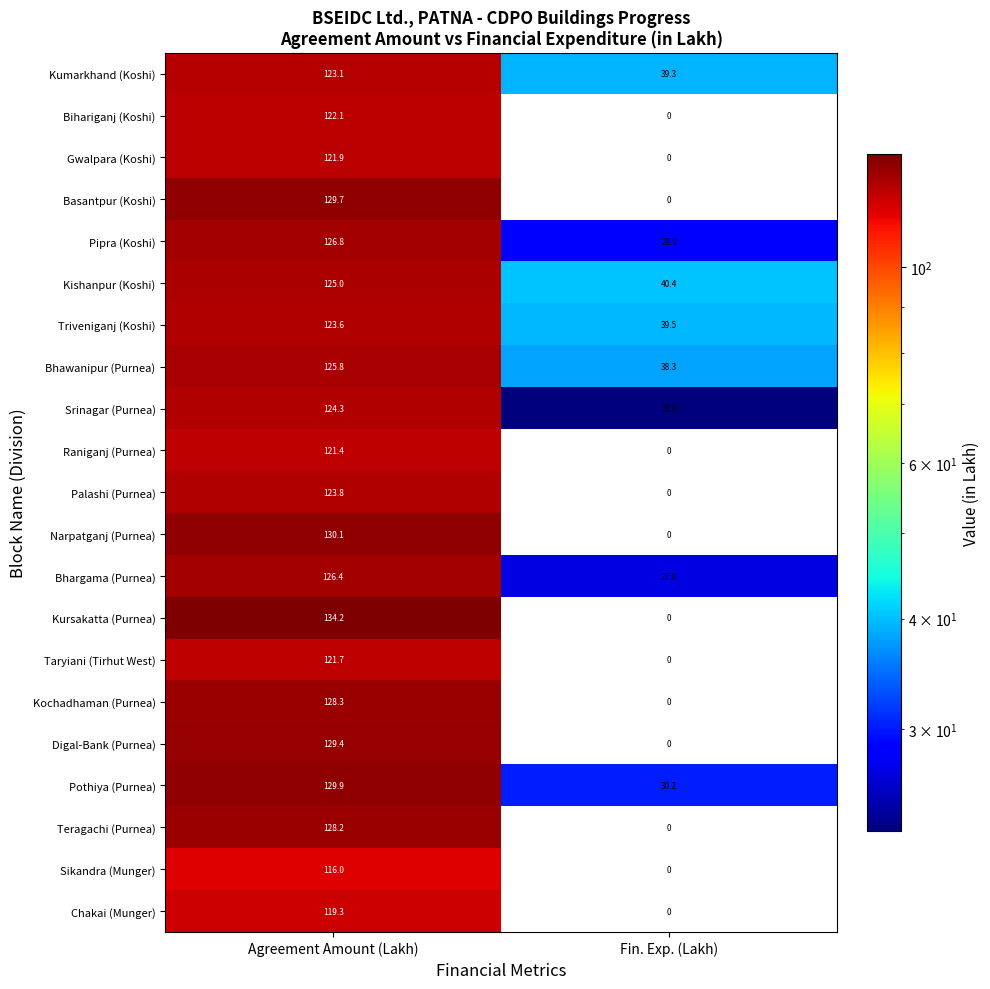

What is the difference between the Teragachi (Purnea) values at Agreement Amount (Lakh) and Fin. Exp. (Lakh)?

128.2